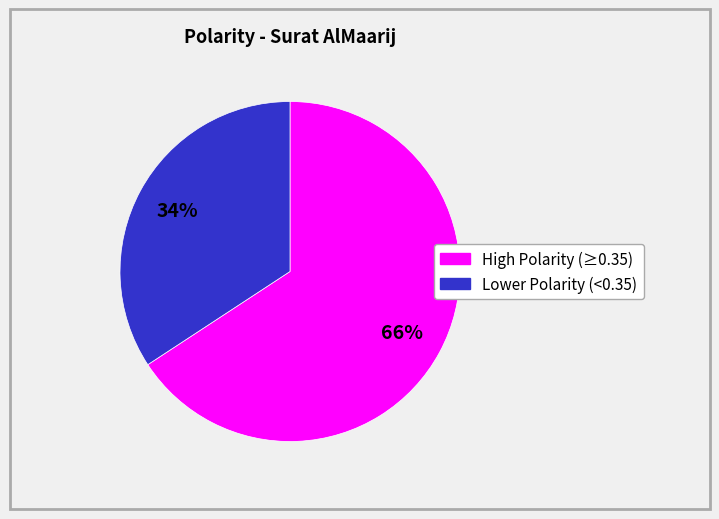

Does any single category account for the majority?

Yes